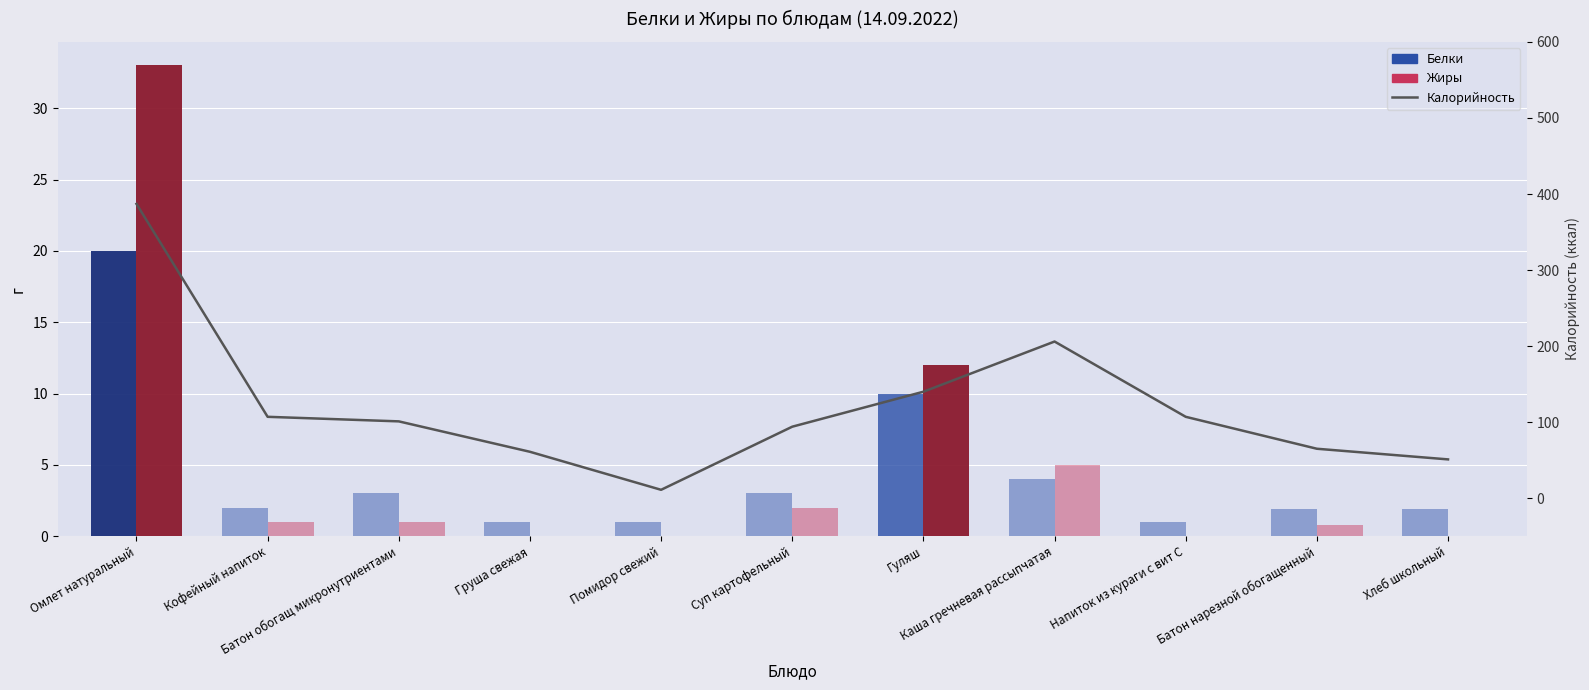

How many series are shown in this chart?

3